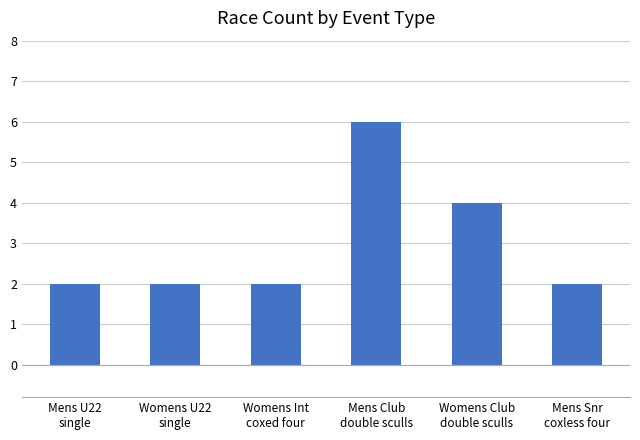

Is it true that the value at Womens Club
double sculls is 4?

True